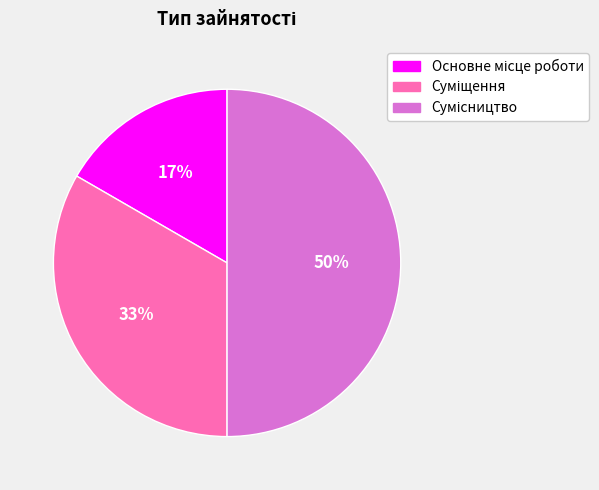

To the nearest percent, what is the difference between the largest and smallest slice percentages?

33%